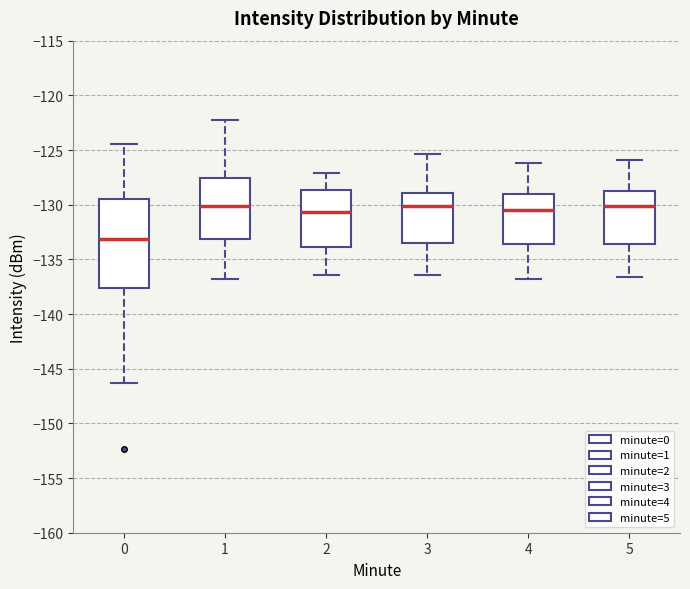

Where does the lower whisker of the box at x = 1 end on the y-axis? The values are not printed on the chart, so give them approximately, as read against the axis.

-137.0